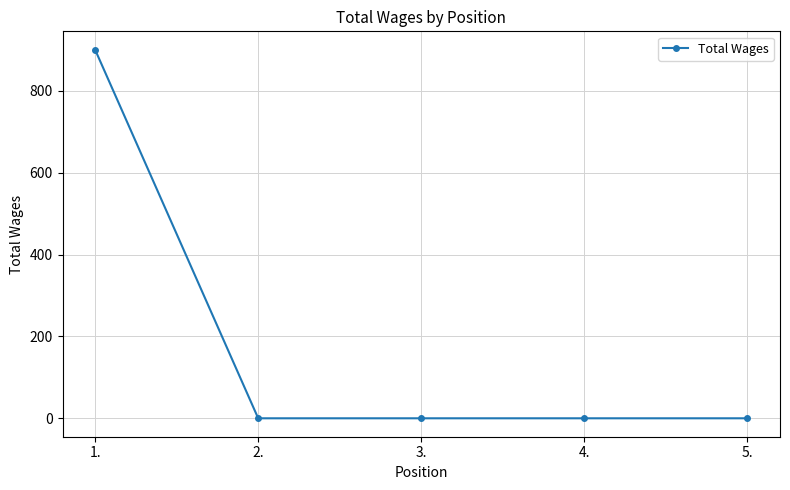

Is it true that the value at 1. is 900?

True